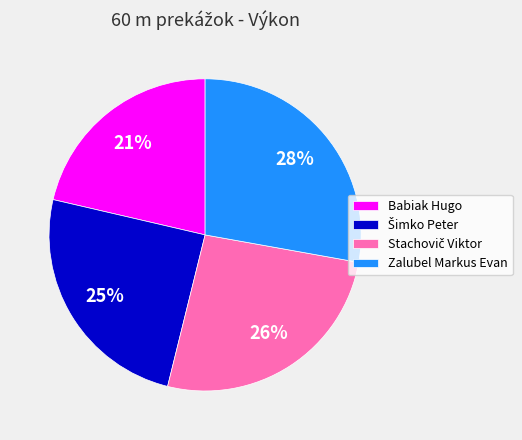

To the nearest percent, what is the average slice percentage?

25%